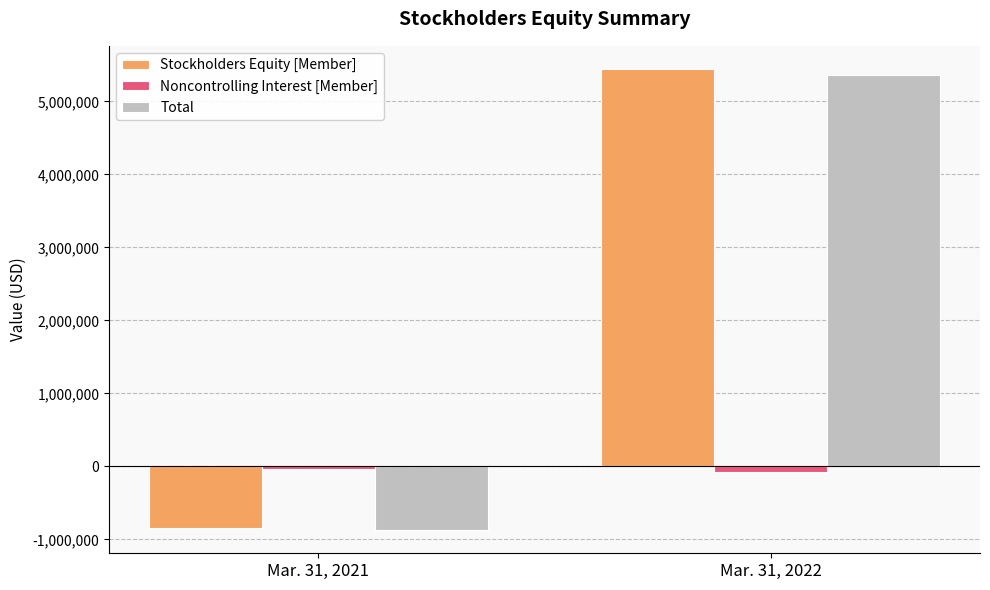

Which label corresponds to the largest value in the chart?

Mar. 31, 2022